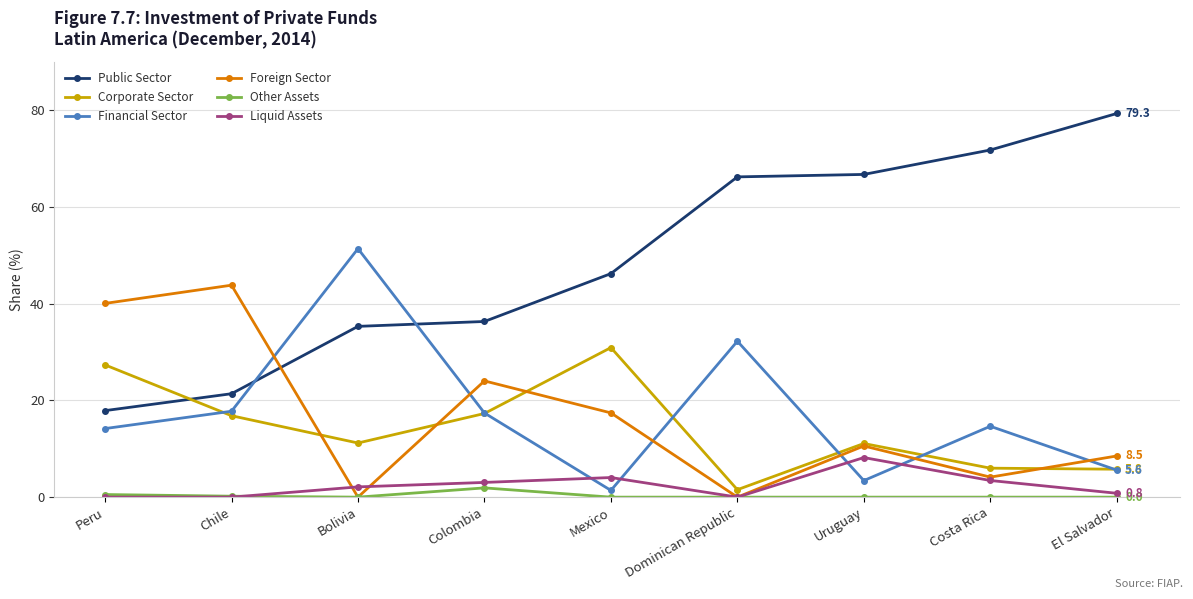

True or false: Public Sector and Other Assets intersect in this chart.

False